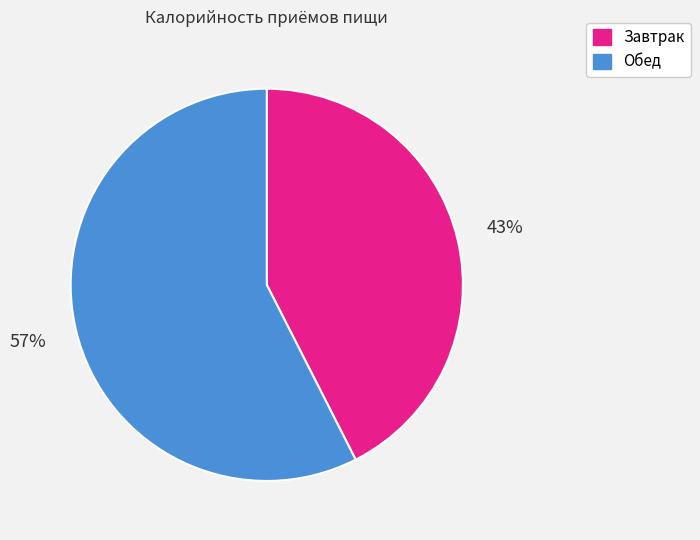

What is the largest slice in the pie chart?

Обед